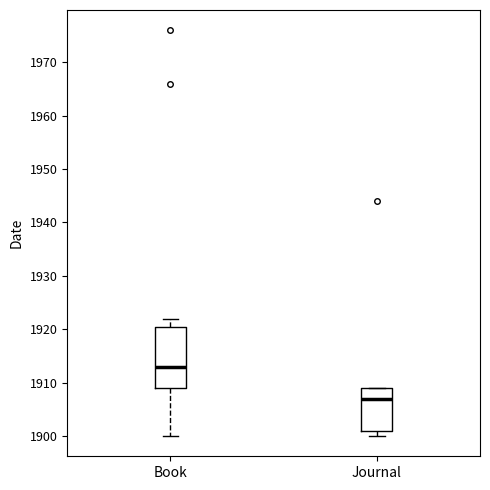

Where is the upper edge of the box for Book on the y-axis? The values are not printed on the chart, so give them approximately, as read against the axis.

1921